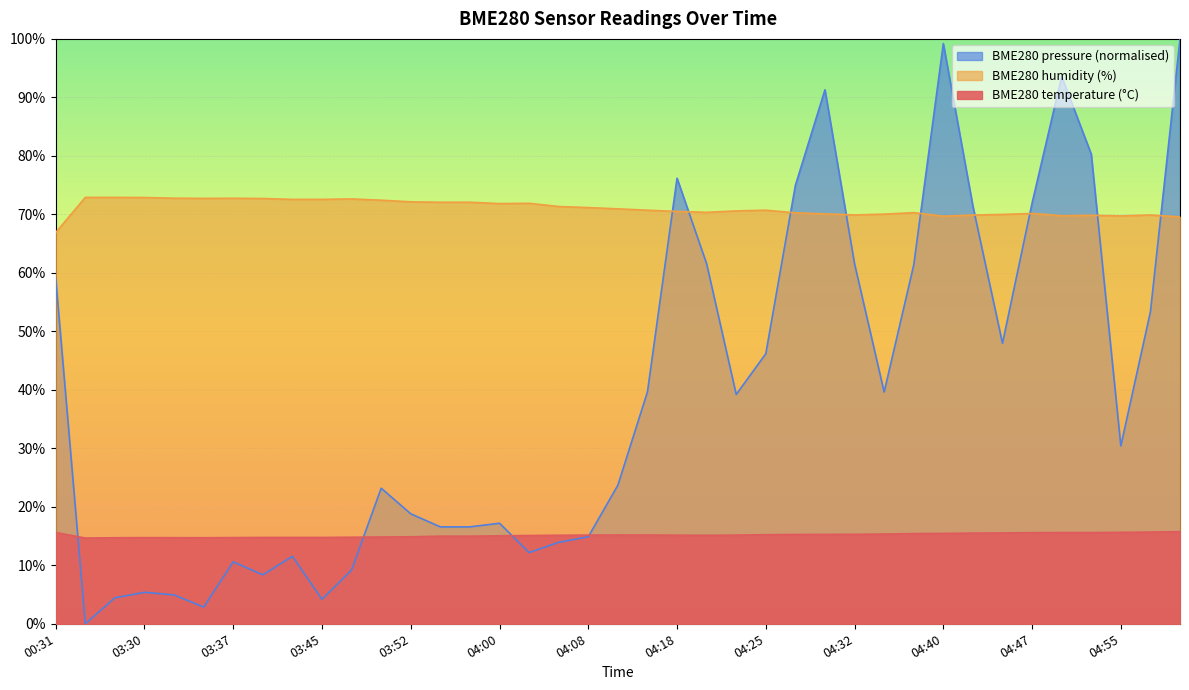

In BME280_humidity, how many points are higher than both neighbors (excluding endpoints)?

8